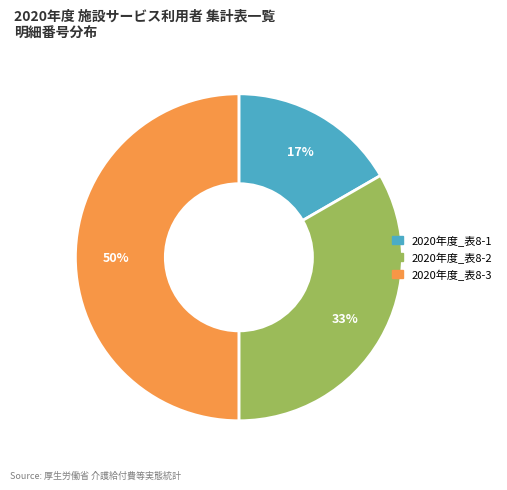

What is the ratio of the value at 2020年度_表8-1 to the value at 2020年度_表8-3?

0.3